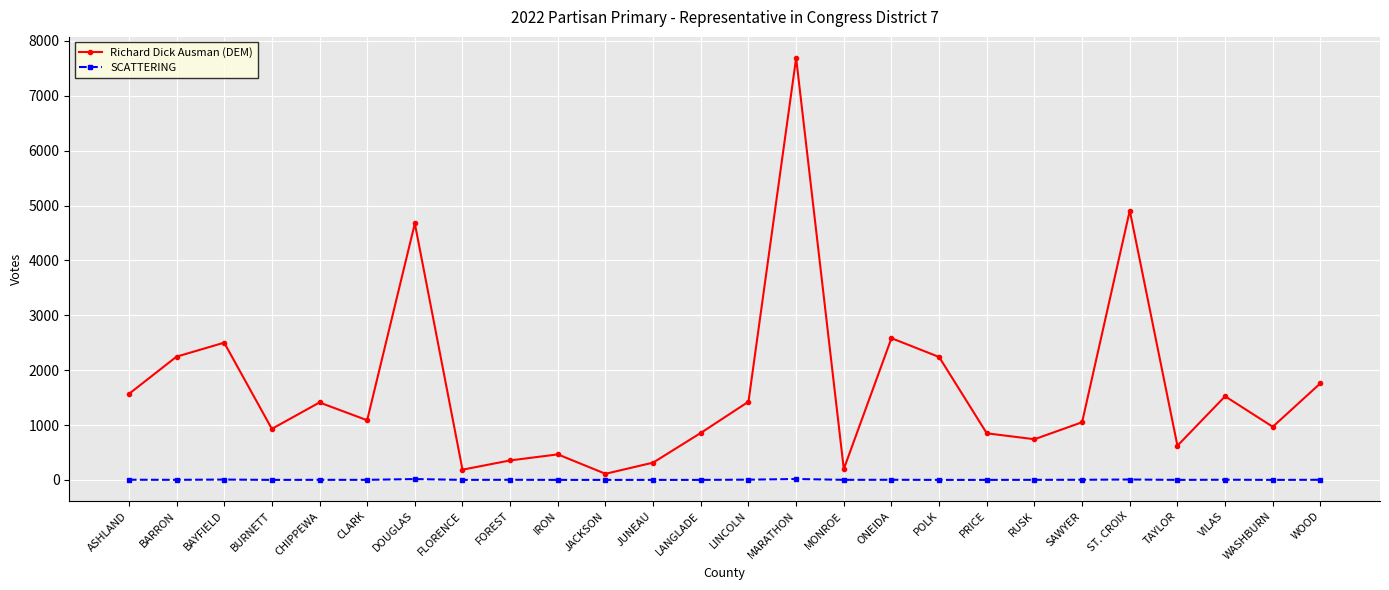

True or false: Richard Dick Ausman (DEM) and SCATTERING intersect in this chart.

False